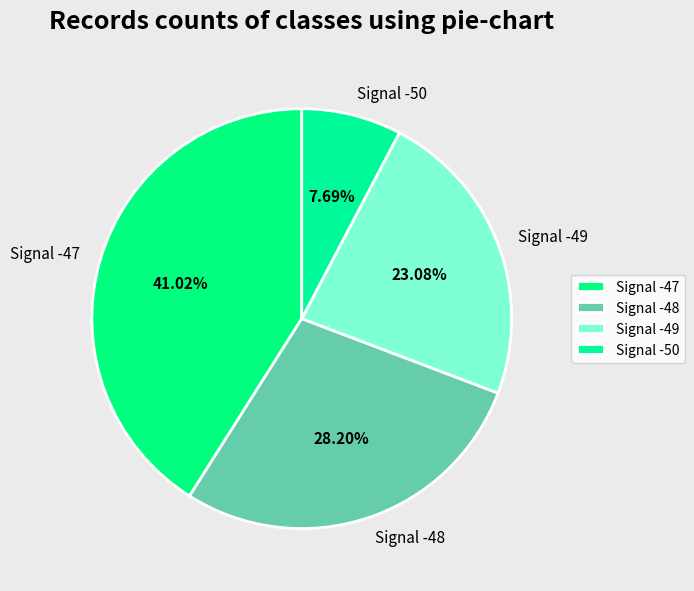

To the nearest percent, what is the average slice percentage?

25%